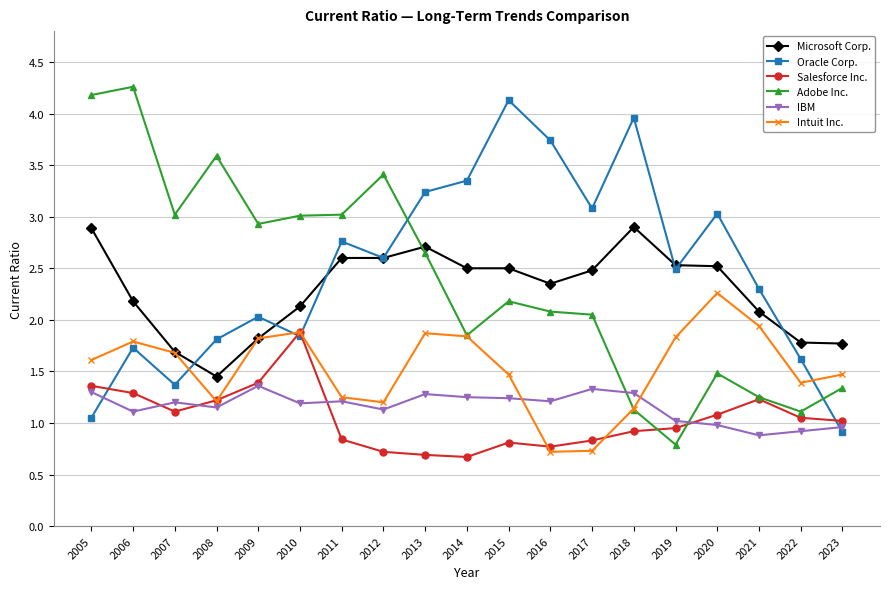

Between which two adjacent categories do Oracle Corp. and IBM first intersect?

2005 and 2006